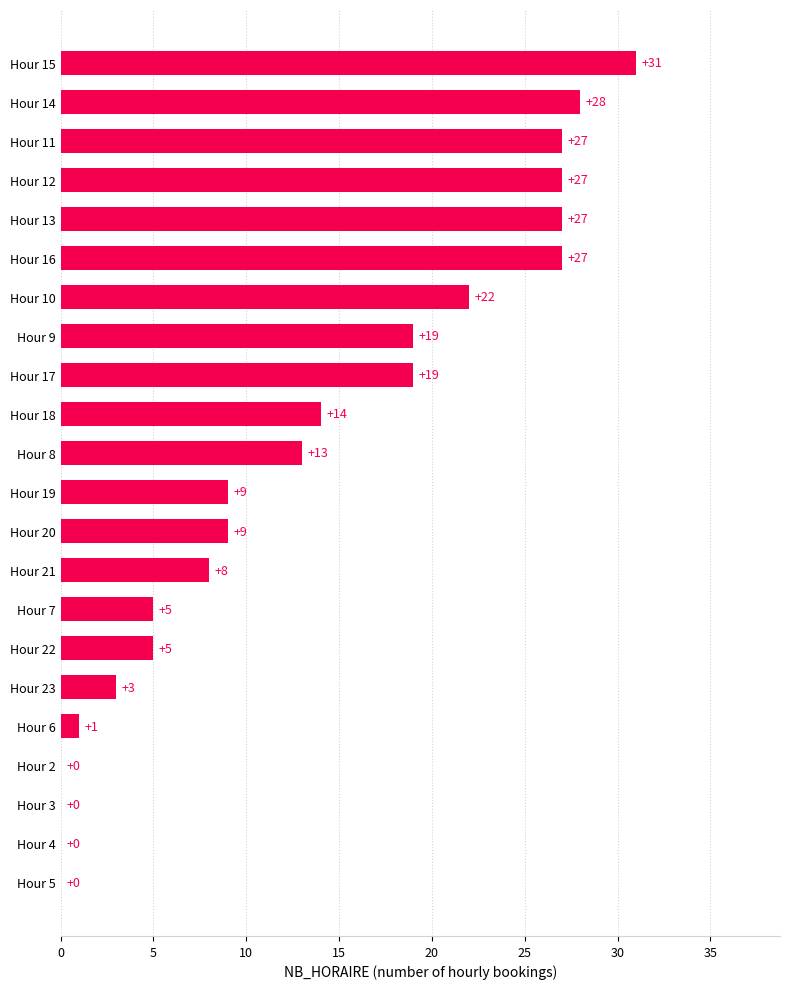

How many categories are shown in the chart?

22